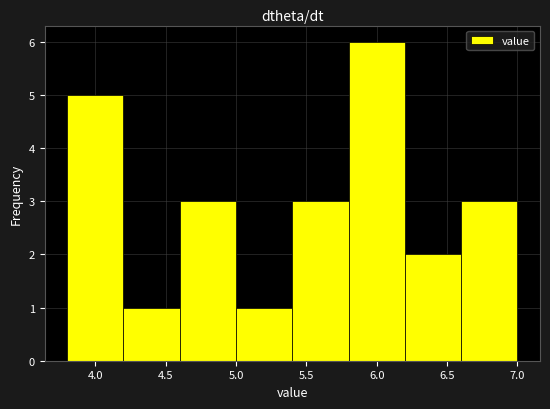

Reading left to right, list every bar in this chart as the range it spans on the x-axis followed by its height. The values are not printed on the chart, so give them approximately, as read against the axis.

3.8 to 4.2: 5
4.2 to 4.6: 1
4.6 to 5.0: 3
5.0 to 5.4: 1
5.4 to 5.8: 3
5.8 to 6.2: 6
6.2 to 6.6: 2
6.6 to 7.0: 3